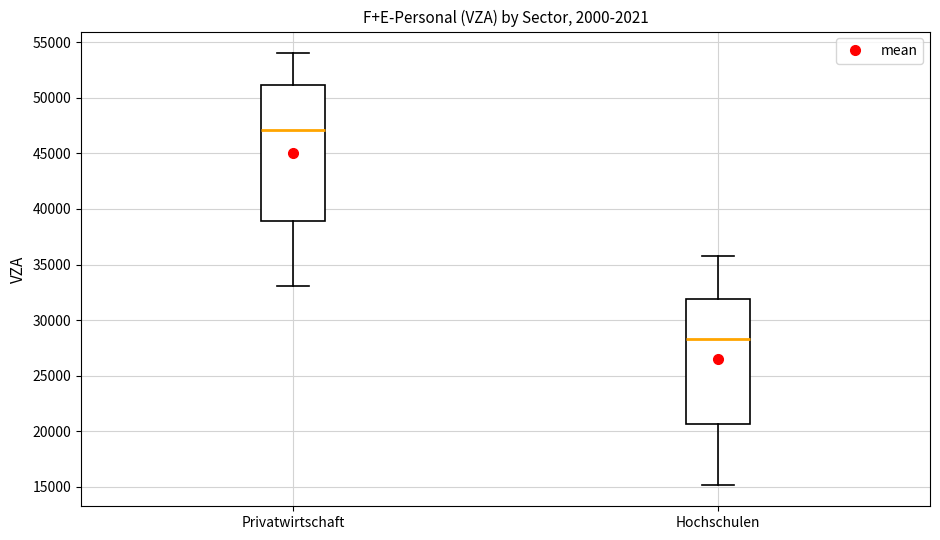

Where does the median line of the box for Hochschulen sit on the y-axis? The values are not printed on the chart, so give them approximately, as read against the axis.

28500